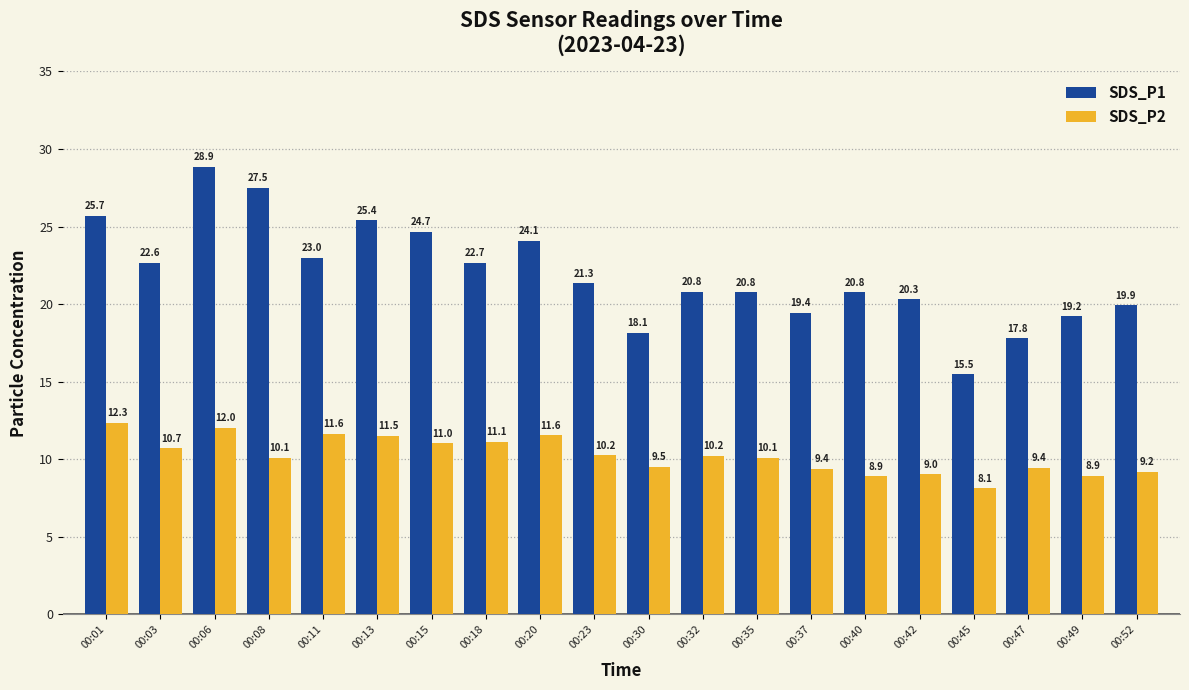

Rank the series at 00:11 from highest to lowest value.

SDS_P1, SDS_P2